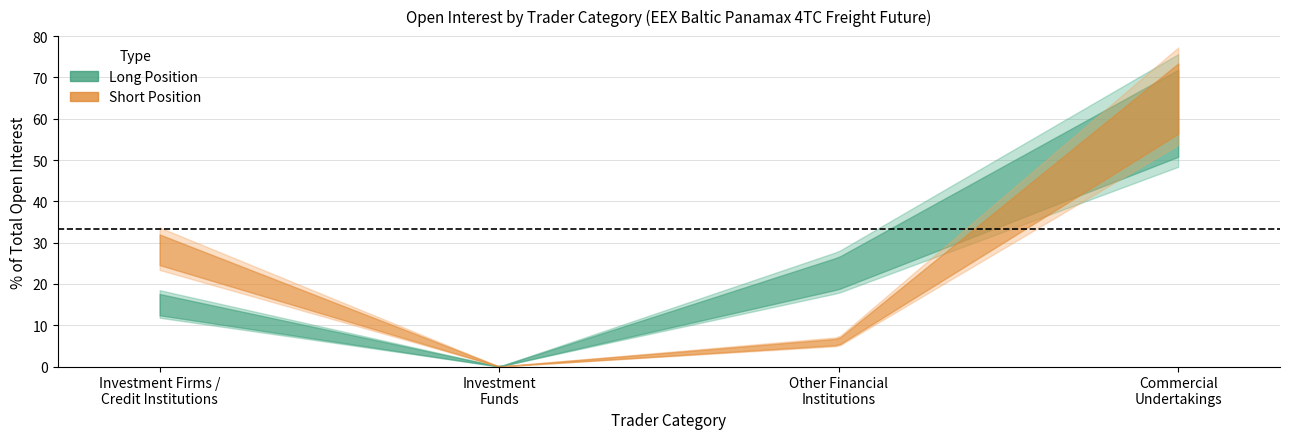

Which series has the largest total across all categories?

Short